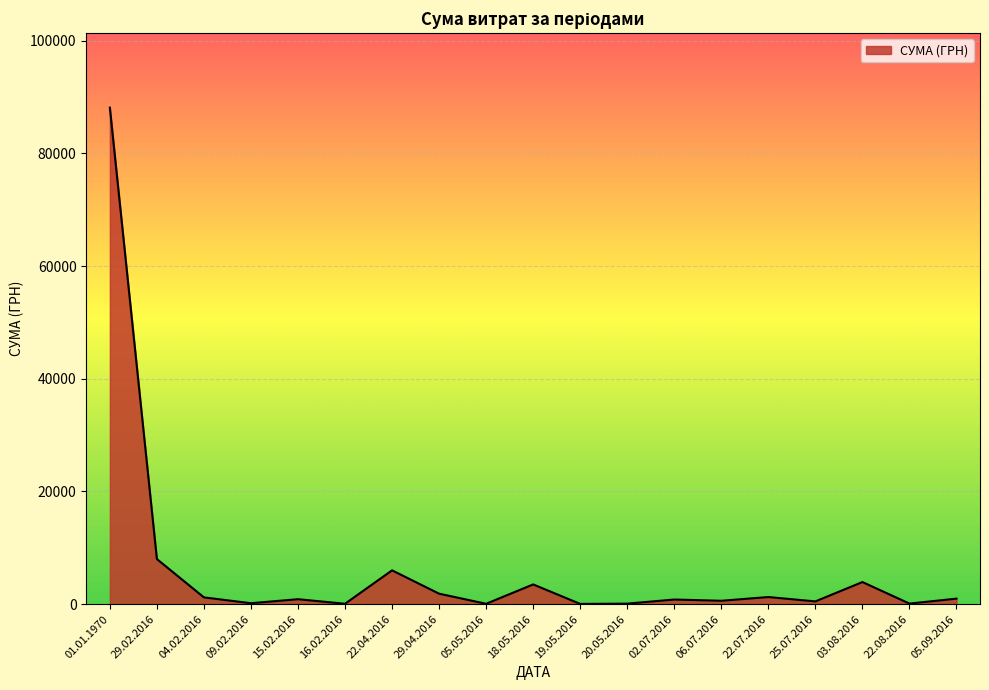

What is the difference between the maximum and minimum values?

88083.4